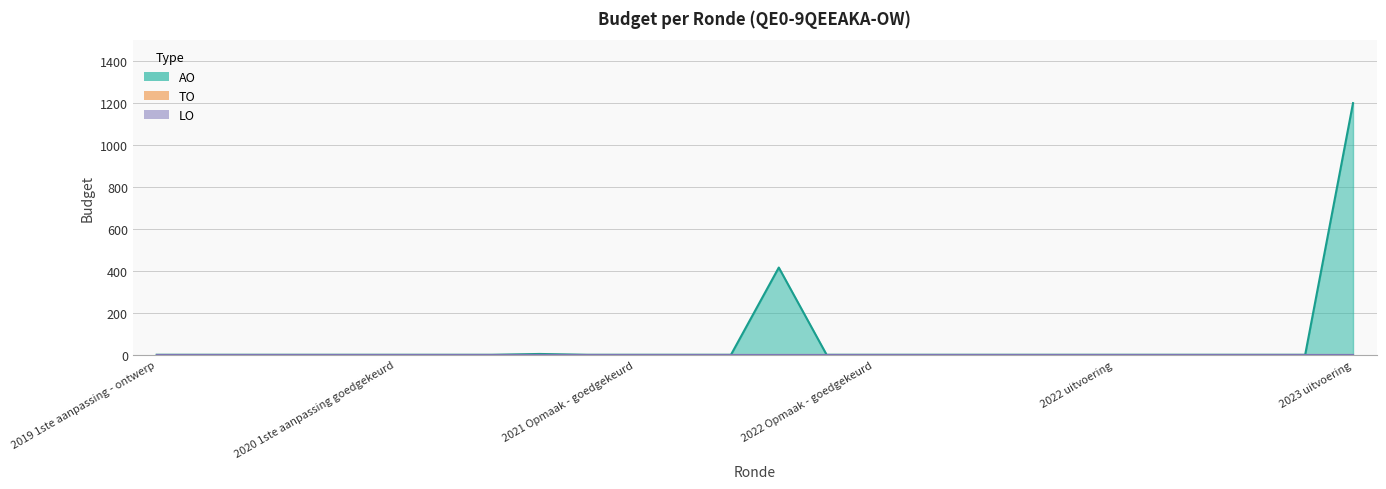

Does the chart have visible grid lines?

Yes